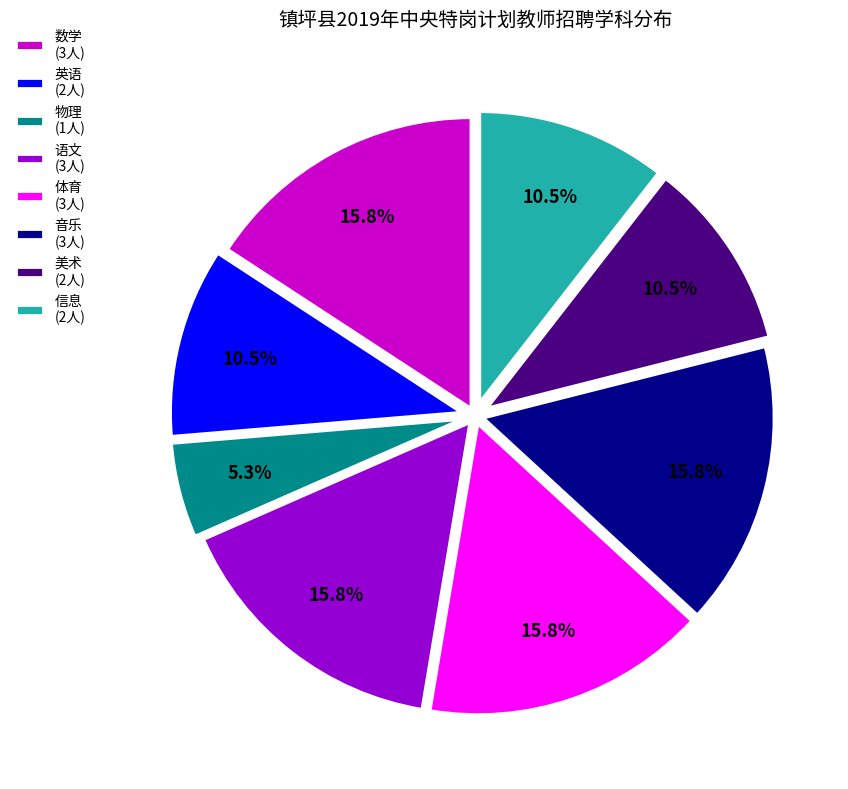

Is there a majority slice in this chart?

No